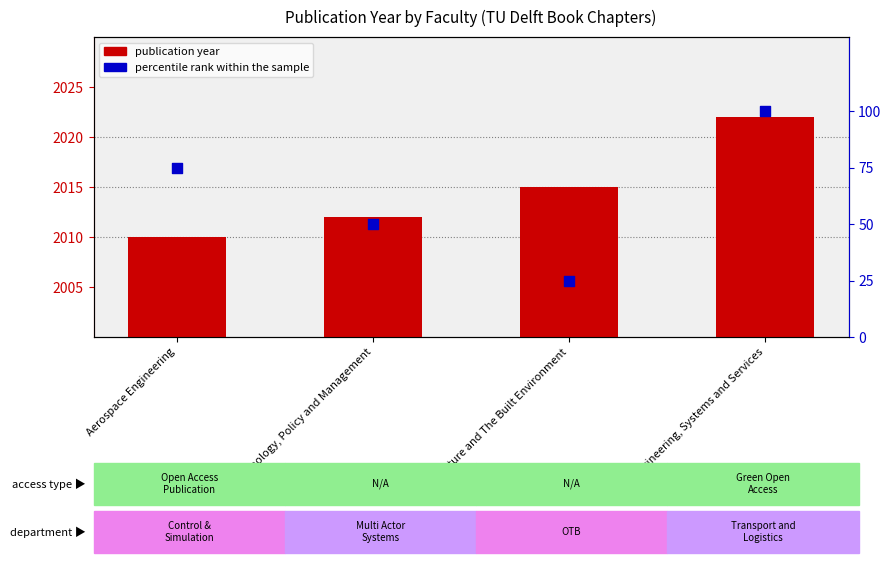

At which category is the sum across all series the highest?

Engineering, Systems and Services